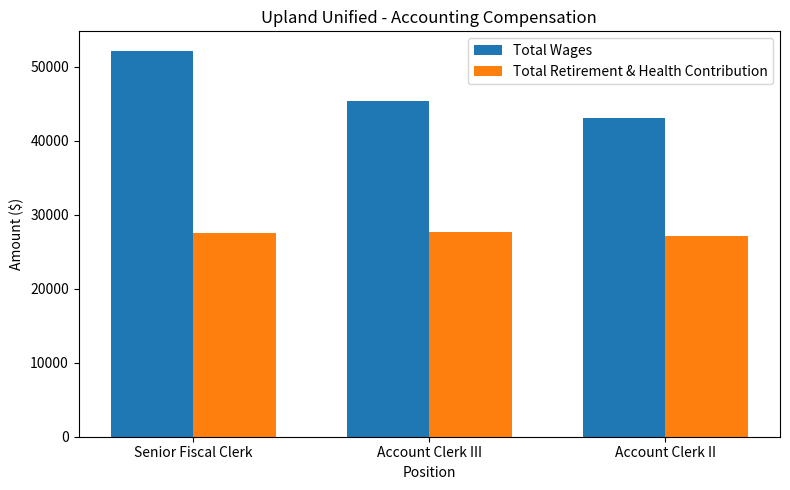

What is the total value across all series at Account Clerk III?

73065